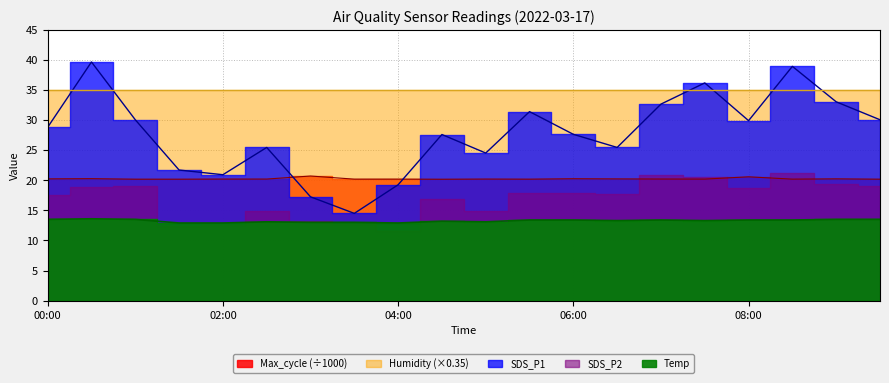

What is the label of the 8th point from the left?

03:30